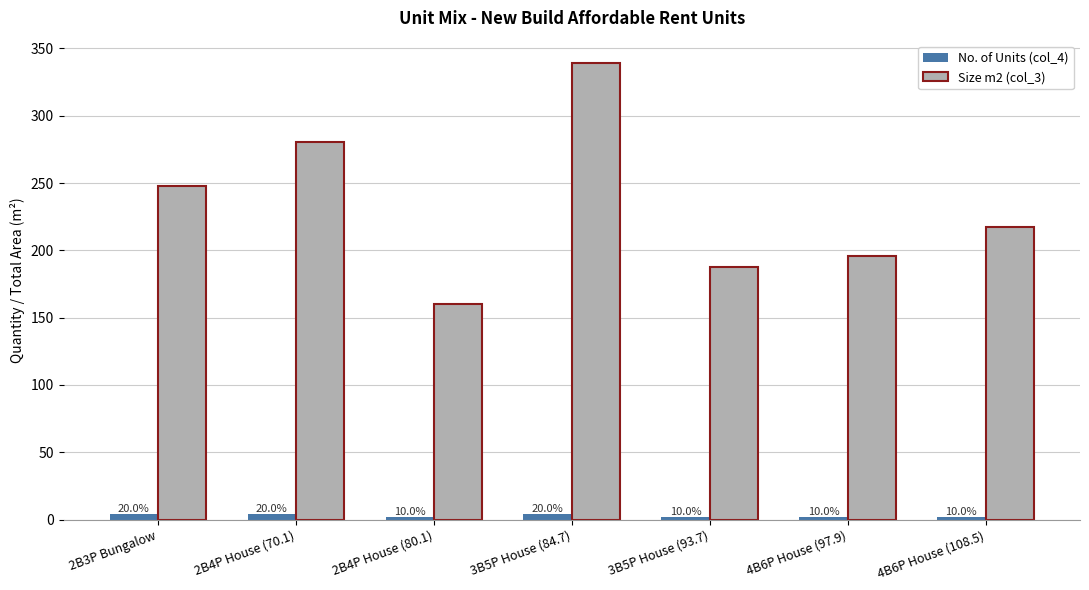

Which series has the largest total across all categories?

Size m2 (col_3)